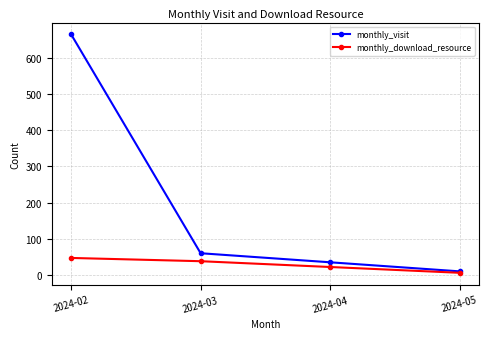

How many distinct data groups are displayed?

2